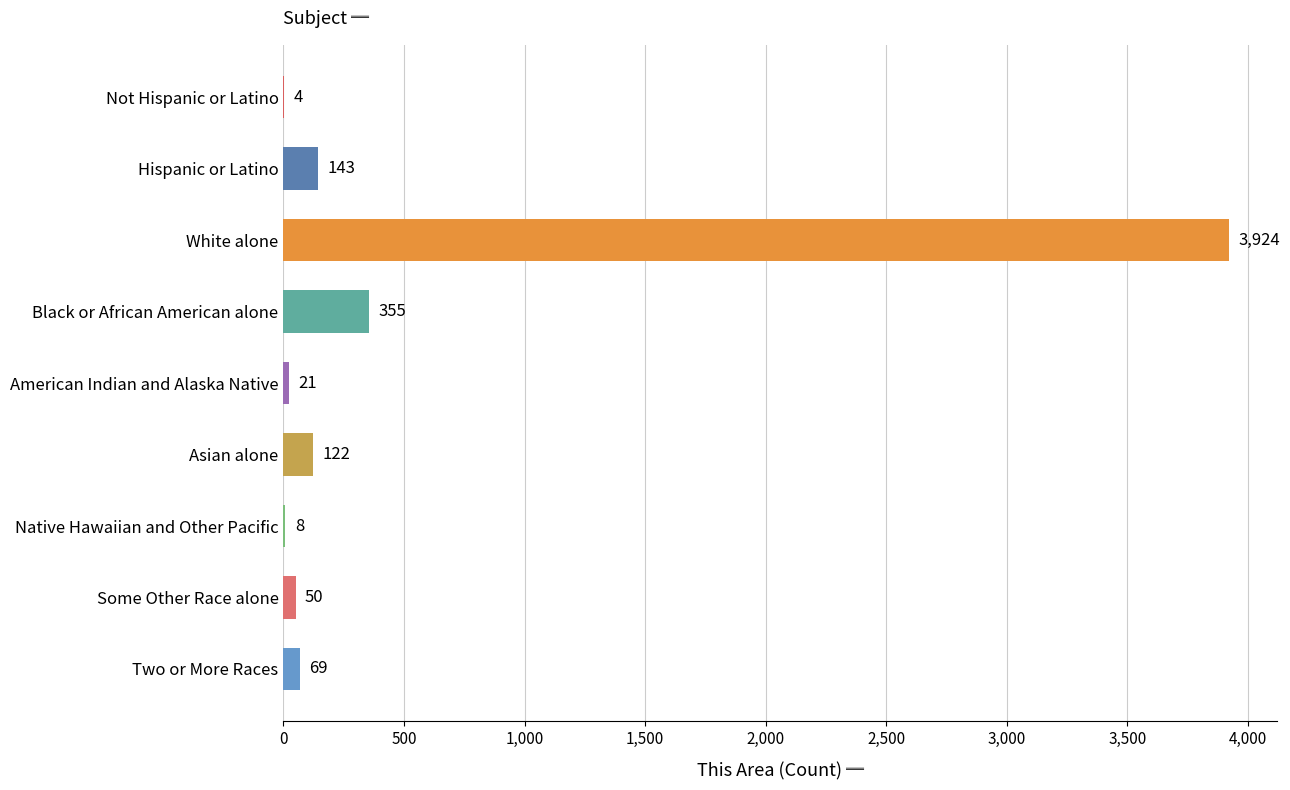

Where is the data nearest to the value 1964?

Black or African American alone